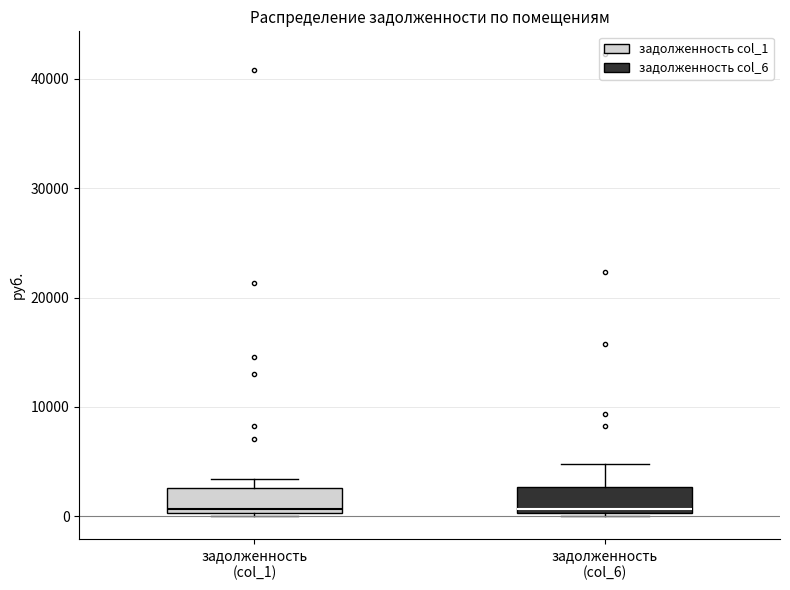

Reading left to right, transcribe this box plot: for each box, give where its median line is, the range the box spans, and where its two whiskers end, as read against the y-axis. The values are not printed on the chart, so give them approximately, as read against the axis.

задолженность (col_1): median 1000, box 0 to 3000, whiskers 0 (just below the box's lower edge) to 3000 (just above the box's upper edge)
задолженность (col_6): median 1000, box 0 to 3000, whiskers 0 (just below the box's lower edge) to 5000